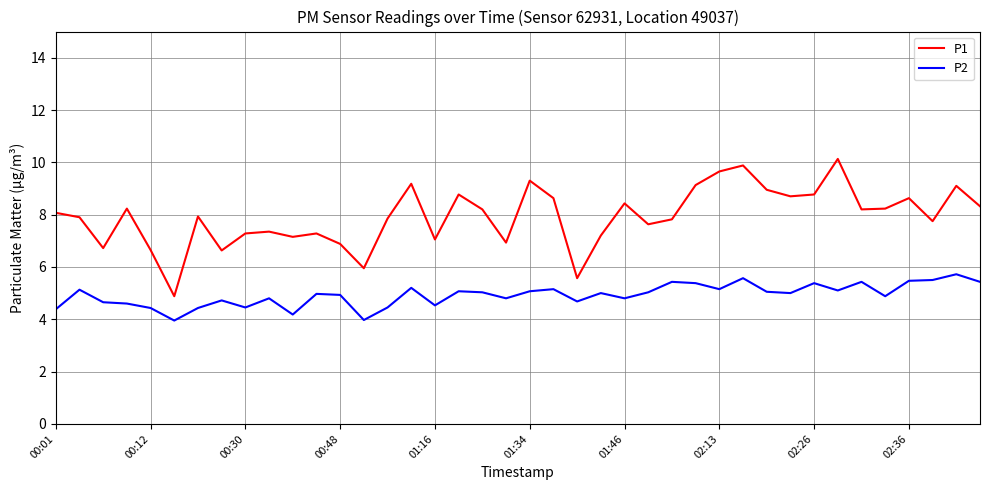

What is the difference between the maximum and minimum values in the P2 series?

1.8